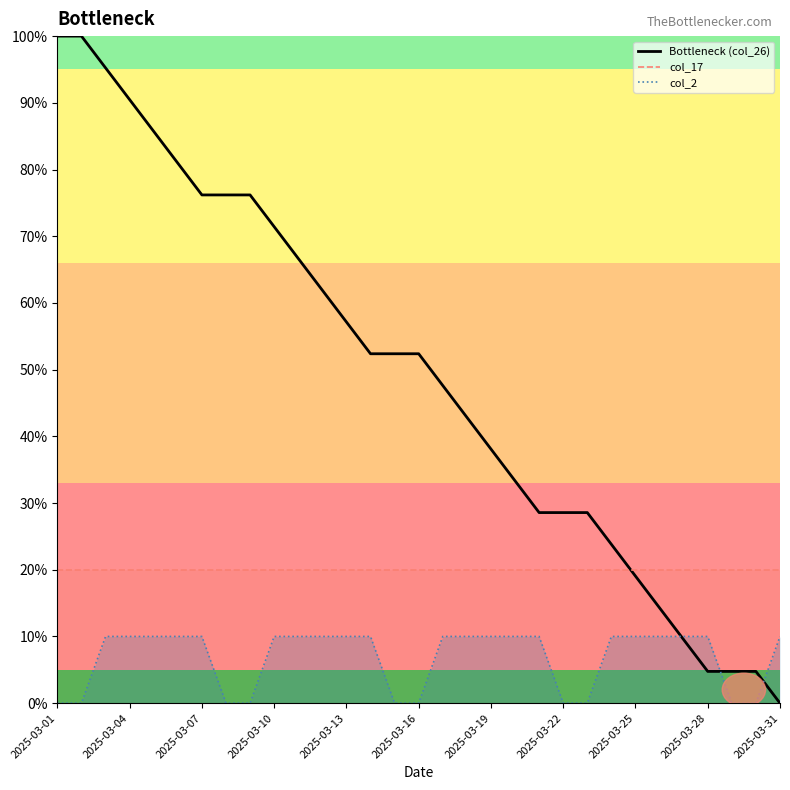

At which label is col_2 closest to 5?

2025-03-01